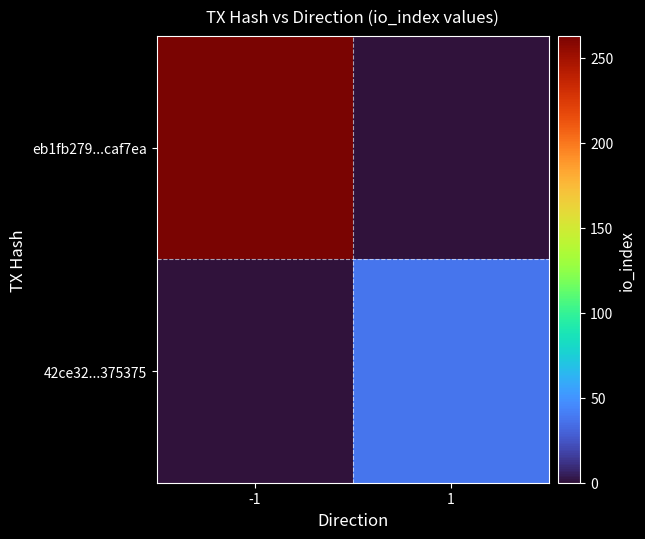

At -1, list the series in order from smallest to largest.

42ce32...375375, eb1fb279...caf7ea